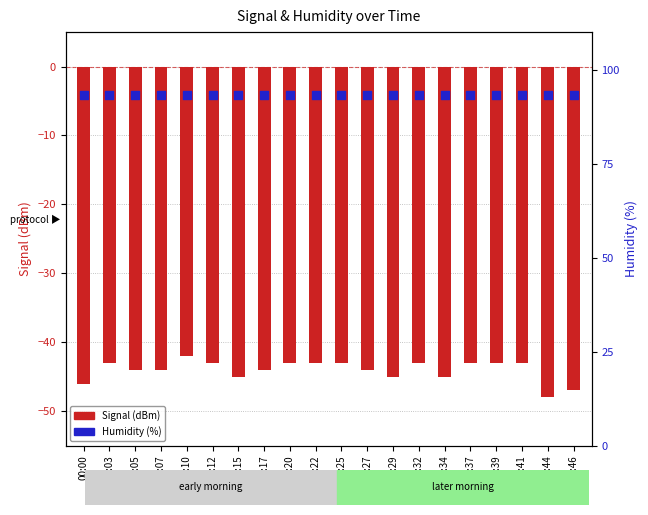

Which series reaches the minimum Y coordinate?

Signal (dBm)